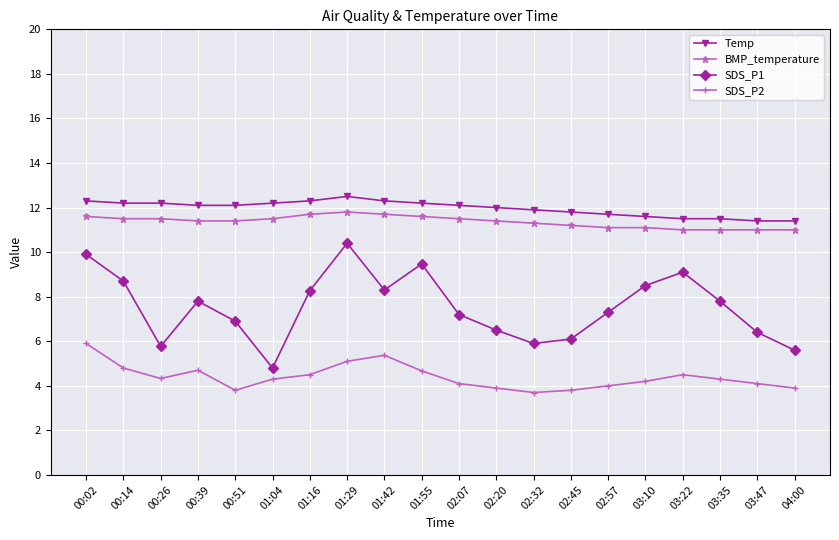

Reading right to left, what are all the values shown in this chart?

Temp: 04:00=11.4	03:47=11.4	03:35=11.5	03:22=11.5	03:10=11.6	02:57=11.7	02:45=11.8	02:32=11.9	02:20=12.0	02:07=12.1	01:55=12.2	01:42=12.3	01:29=12.5	01:16=12.3	01:04=12.2	00:51=12.1	00:39=12.1	00:26=12.2	00:14=12.2	00:02=12.3
BMP_temperature: 04:00=11.0	03:47=11.0	03:35=11.0	03:22=11.0	03:10=11.1	02:57=11.1	02:45=11.2	02:32=11.3	02:20=11.4	02:07=11.5	01:55=11.6	01:42=11.7	01:29=11.8	01:16=11.7	01:04=11.5	00:51=11.4	00:39=11.4	00:26=11.5	00:14=11.5	00:02=11.6
SDS_P1: 04:00=5.6	03:47=6.4	03:35=7.8	03:22=9.1	03:10=8.5	02:57=7.3	02:45=6.1	02:32=5.9	02:20=6.5	02:07=7.2	01:55=9.5	01:42=8.3	01:29=10.4	01:16=8.3	01:04=4.8	00:51=6.9	00:39=7.8	00:26=5.8	00:14=8.7	00:02=9.9
SDS_P2: 04:00=3.9	03:47=4.1	03:35=4.3	03:22=4.5	03:10=4.2	02:57=4.0	02:45=3.8	02:32=3.7	02:20=3.9	02:07=4.1	01:55=4.7	01:42=5.4	01:29=5.1	01:16=4.5	01:04=4.3	00:51=3.8	00:39=4.7	00:26=4.3	00:14=4.8	00:02=5.9